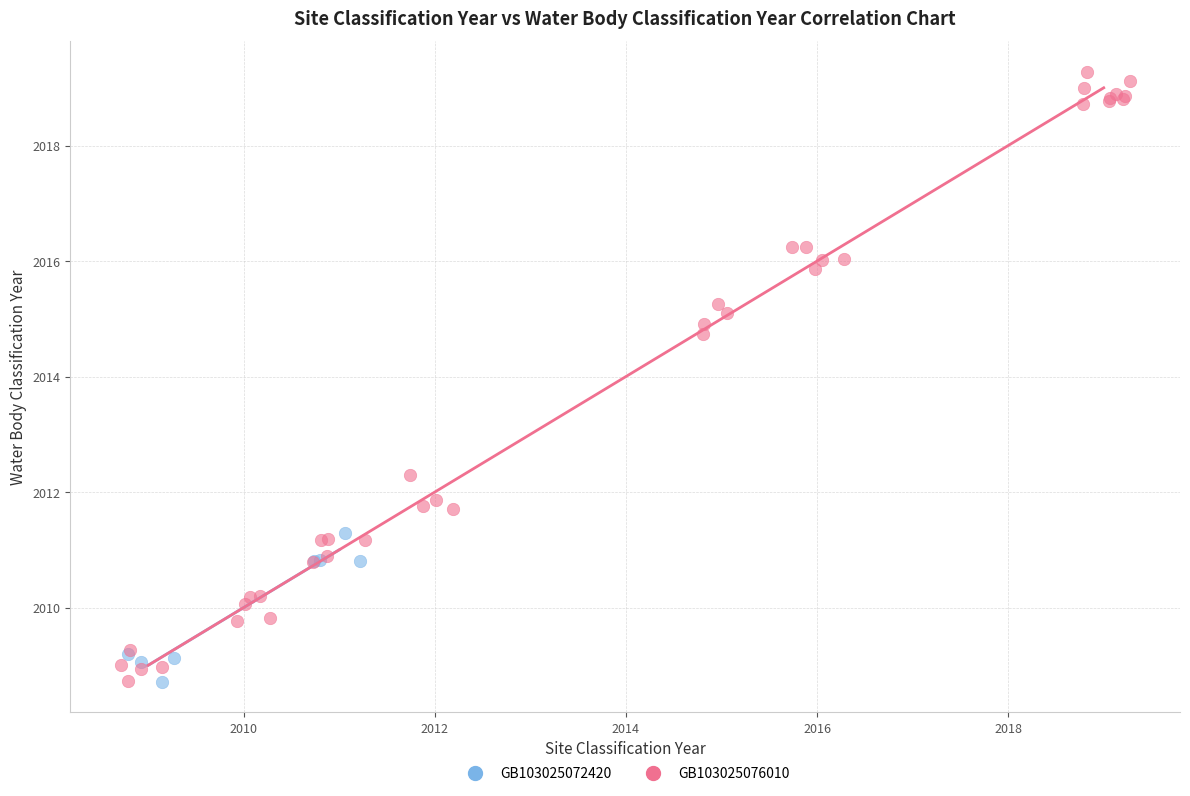

Which series has the largest Y range (max minus min)?

GB103025076010